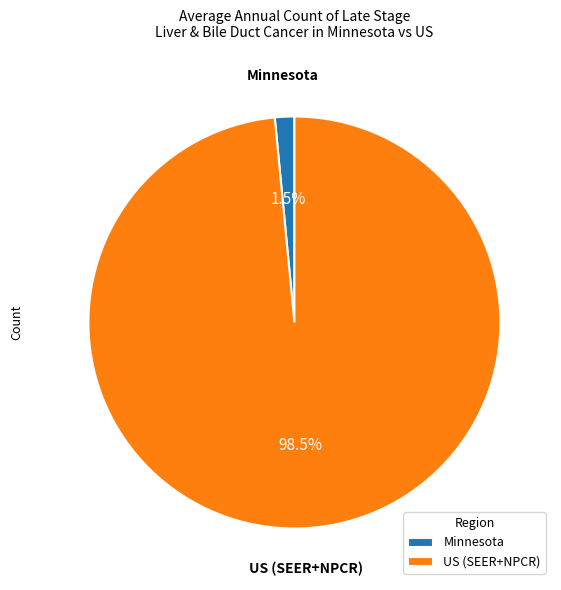

Does any single category account for the majority?

Yes